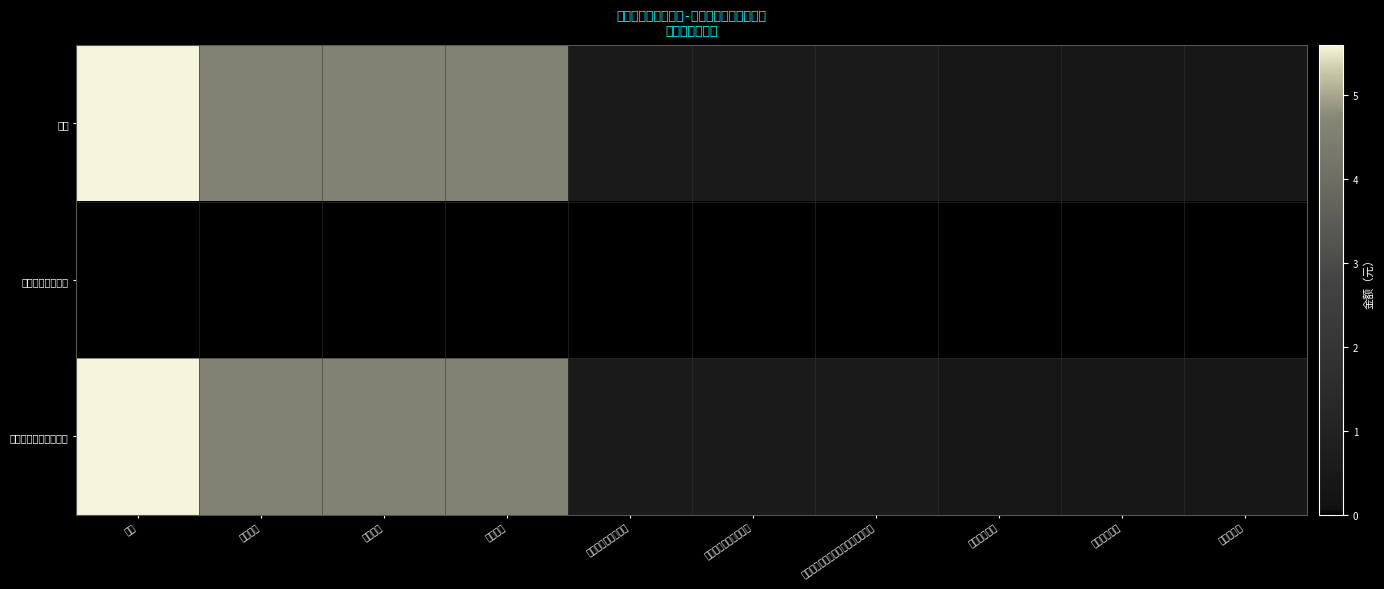

Which series has the largest total across all categories?

合计